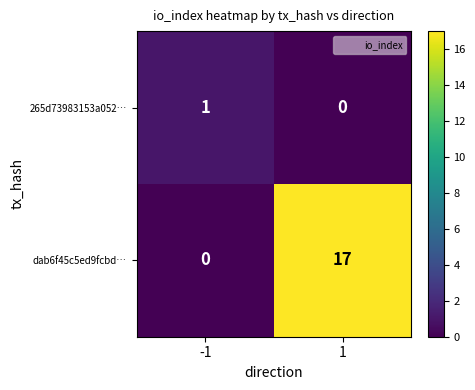

What is the sum of all dab6f45c5ed9fcbd… values?

17